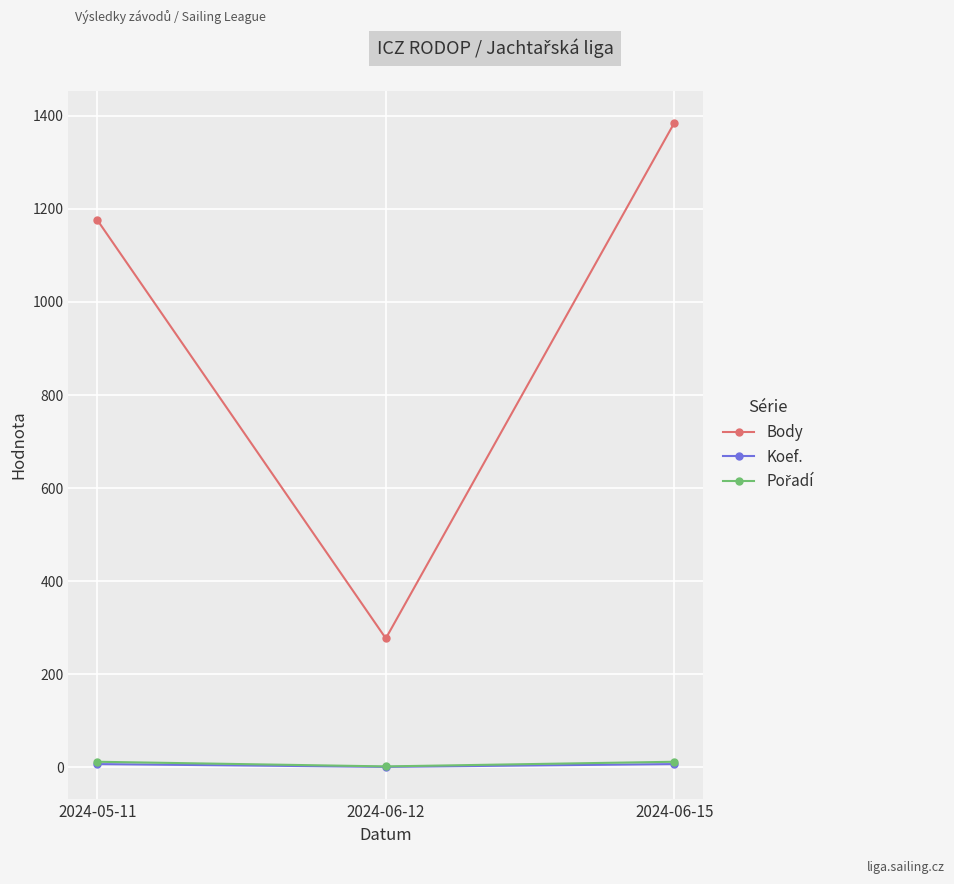

What is the maximum value shown in the chart?

1385